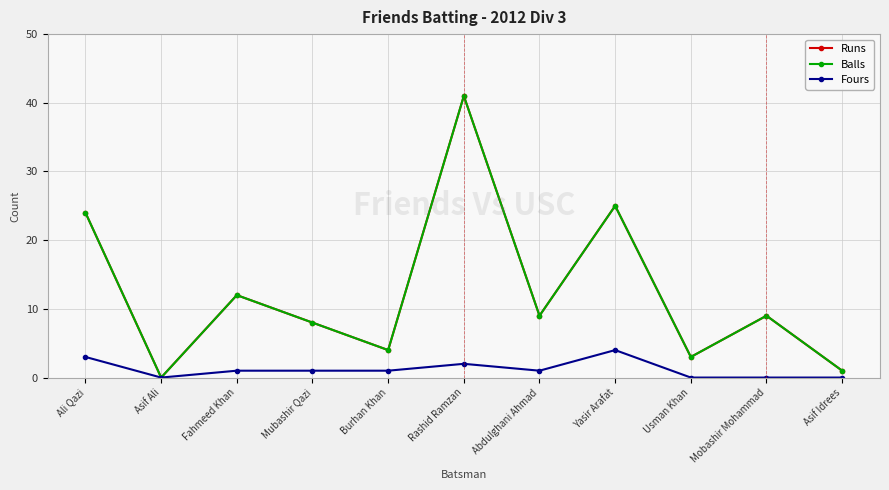

Where is the first local maximum for Balls?

Fahmeed Khan